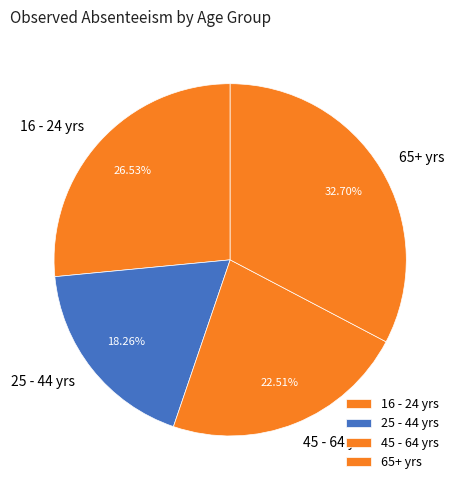

To the nearest percent, what is the average slice percentage?

25%